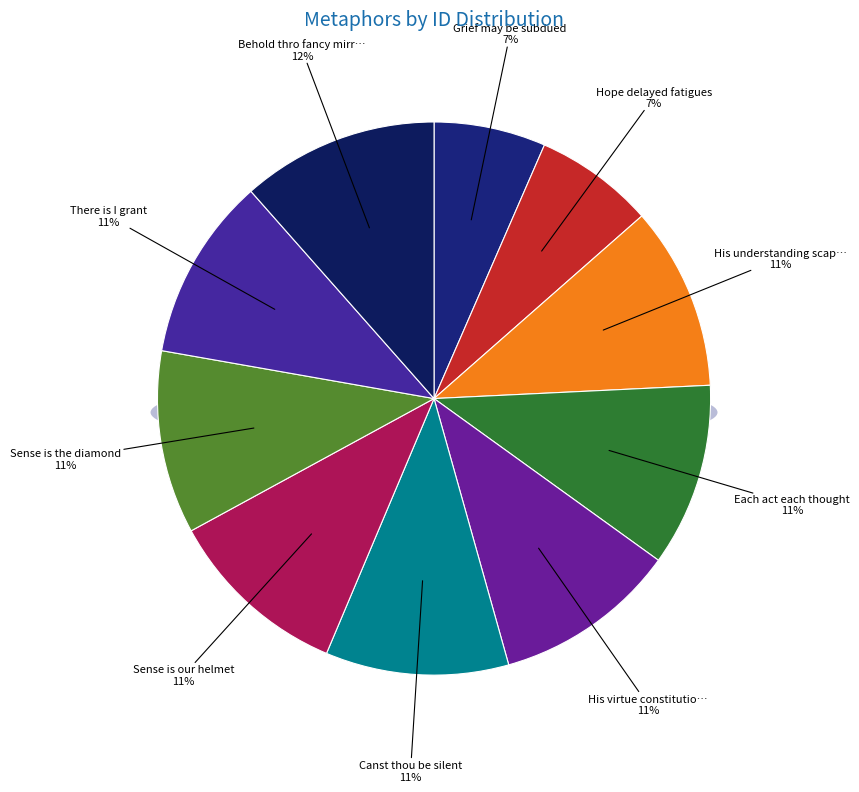

What percentage do His virtue constitutionally and Grief may be subdued together represent?

17.2%